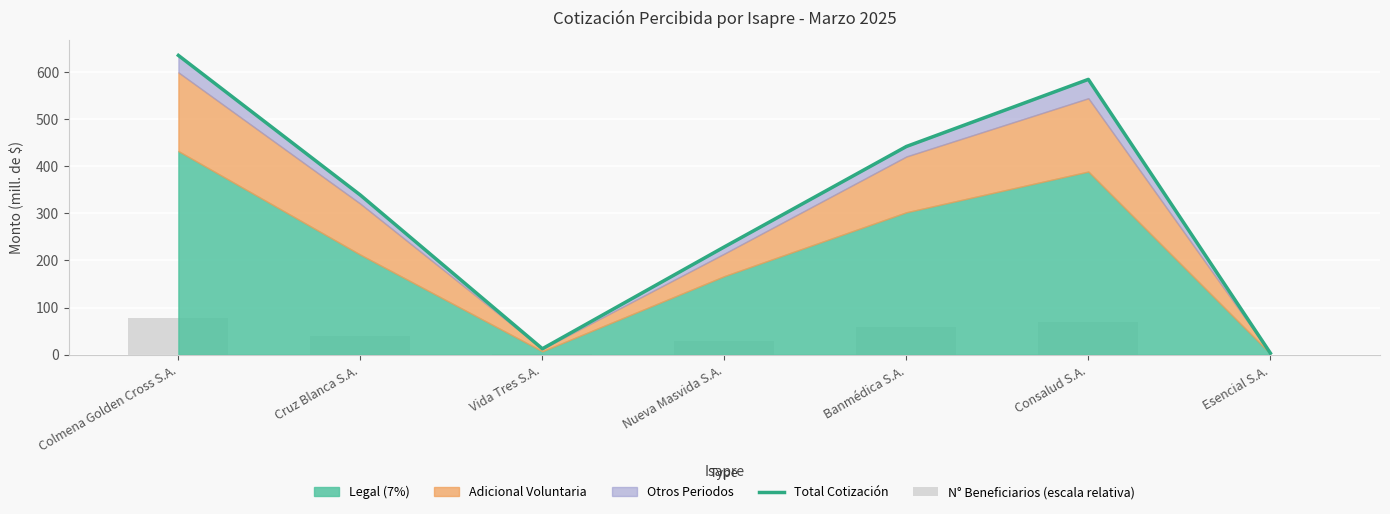

Does the chart contain stacked bars?

No